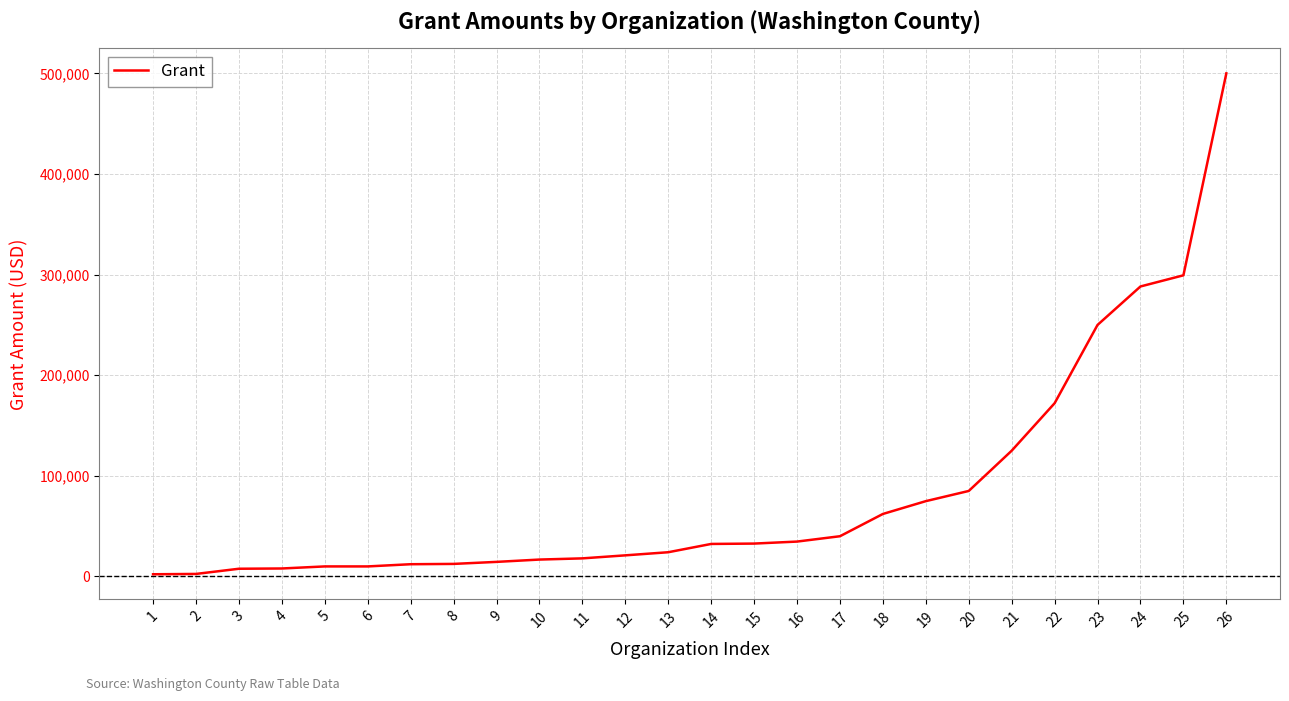

The value at 20 is 85000. True or false?

True